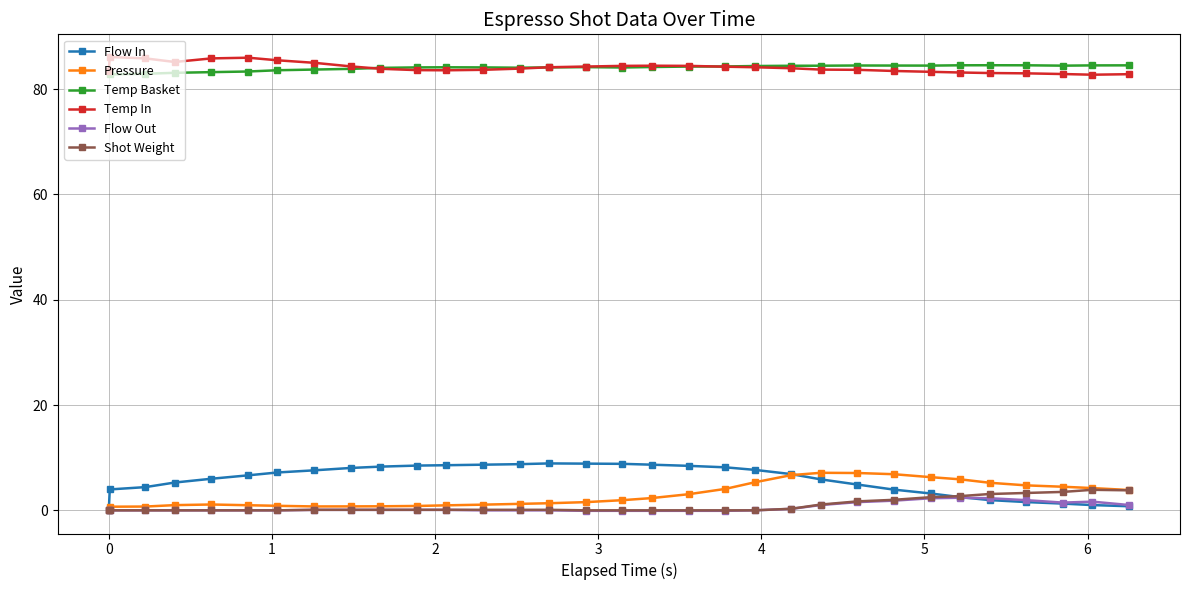

True or false: Temp In has more than 2 points higher than both neighbors.

True